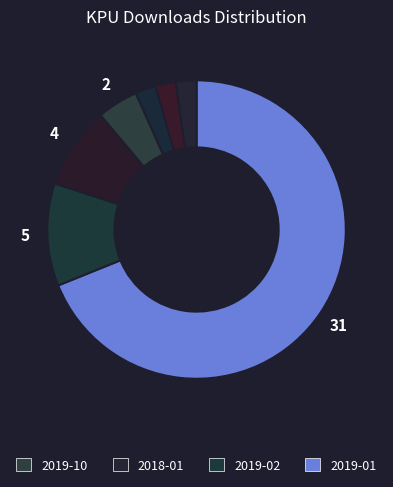

Rank the categories by value from highest to lowest.

2019-01, 2019-02, 2019-05, 2019-10, 2016-02, 2016-08, 2018-01